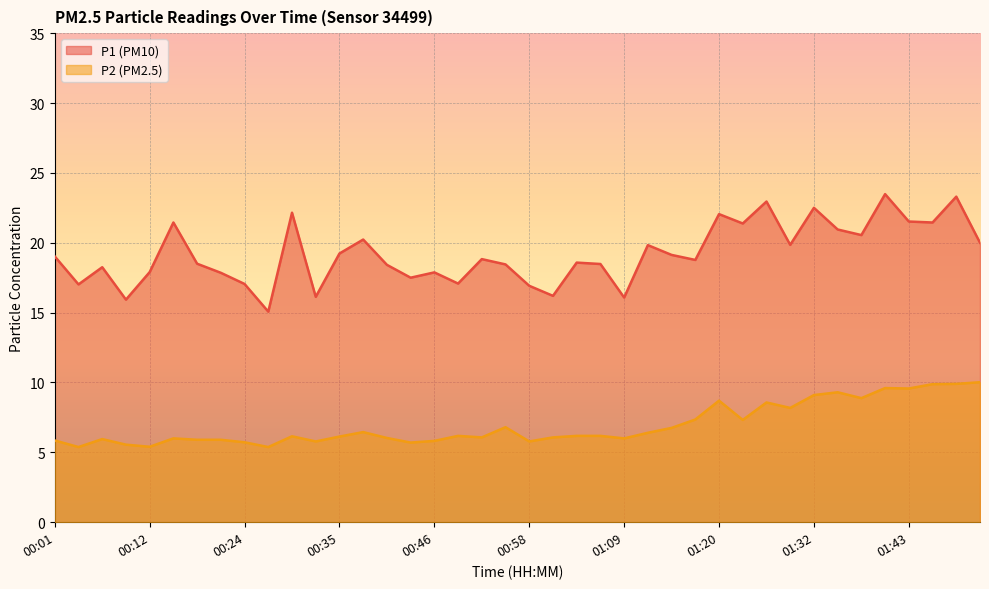

Reading right to left, transcribe all the data shown in this chart.

P1: 20.0	23.3	21.4	21.5	23.5	20.6	20.9	22.5	19.9	22.9	21.4	22.1	18.8	19.1	19.8	16.1	18.5	18.6	16.2	16.9	18.4	18.8	17.1	17.9	17.5	18.4	20.2	19.2	16.1	22.1	15.1	17.1	17.9	18.5	21.4	17.9	15.9	18.2	17.0	19.0
P2: 10.0	9.9	9.9	9.6	9.6	8.9	9.3	9.1	8.2	8.6	7.3	8.7	7.3	6.8	6.4	6.0	6.2	6.2	6.1	5.8	6.8	6.1	6.2	5.8	5.7	6.0	6.5	6.1	5.8	6.2	5.4	5.7	5.9	5.9	6.0	5.4	5.5	6.0	5.4	5.8